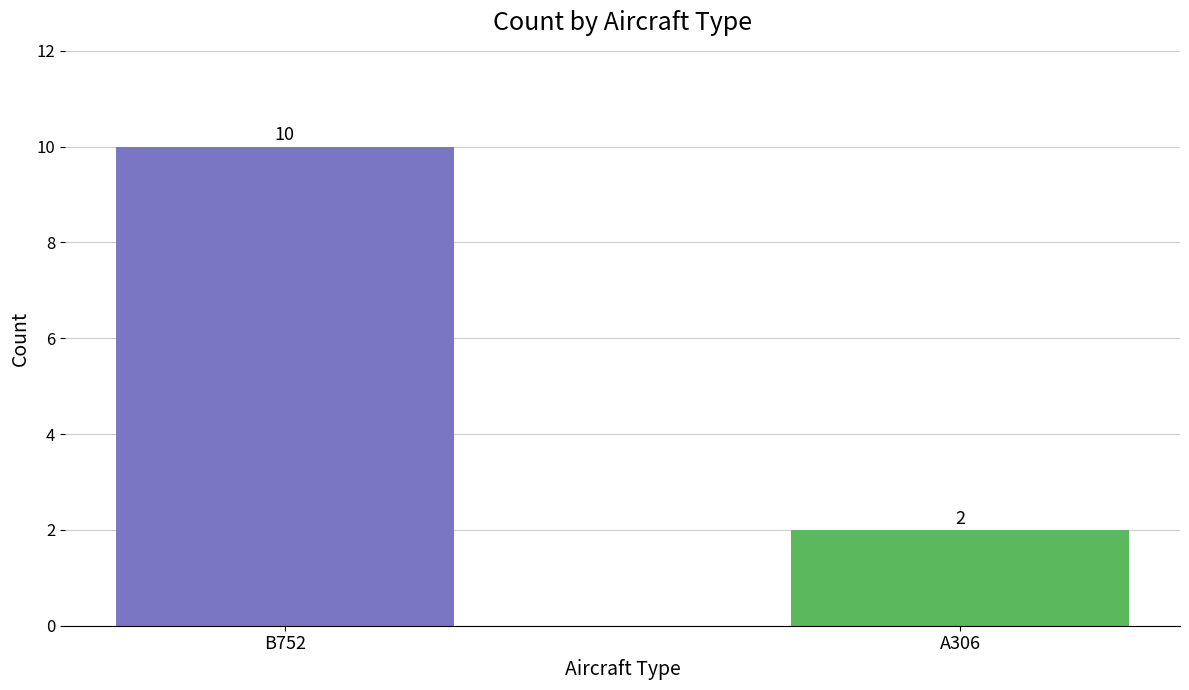

Reading left to right, what are all the values shown in this chart?

B752=10	A306=2